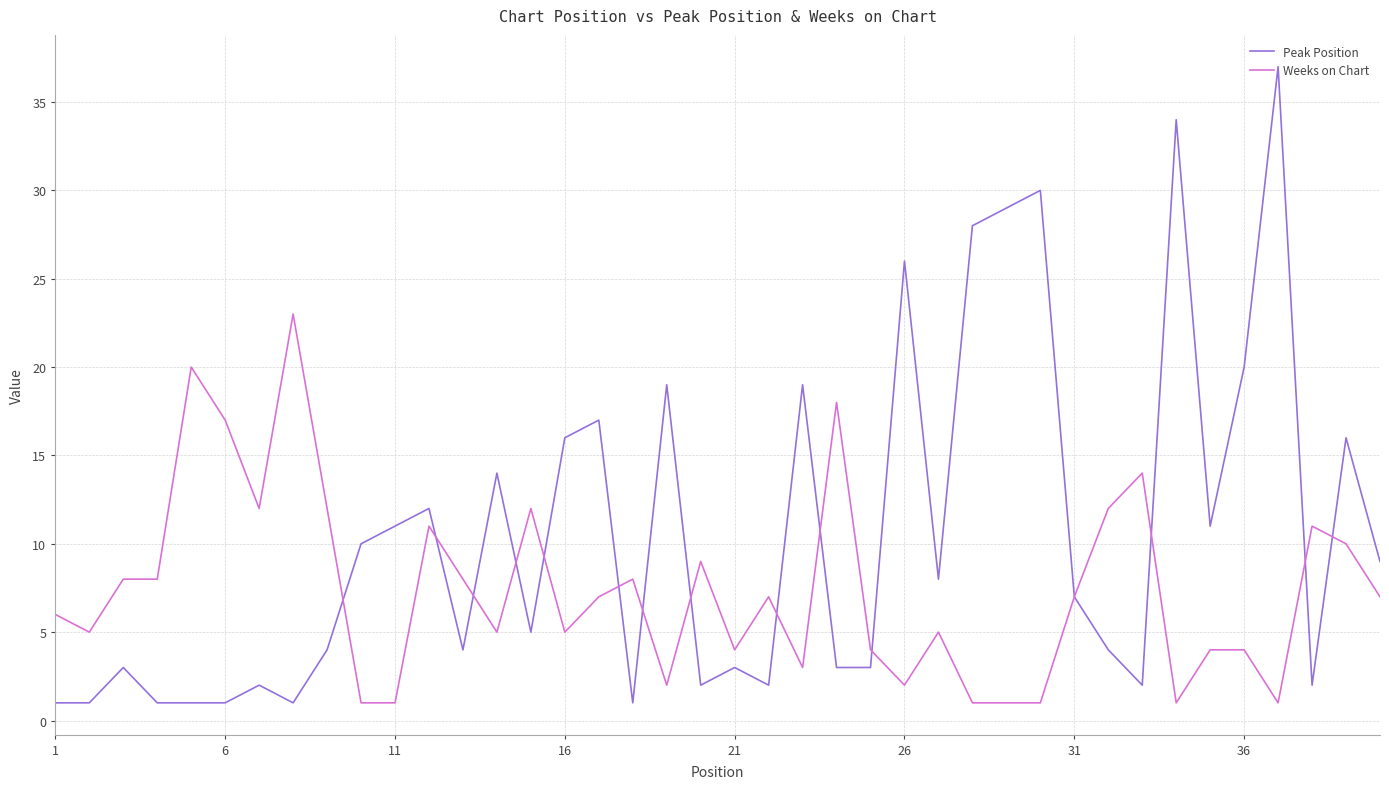

List the series in order of their overall mean, lowest first.

Weeks on Chart, Peak Position